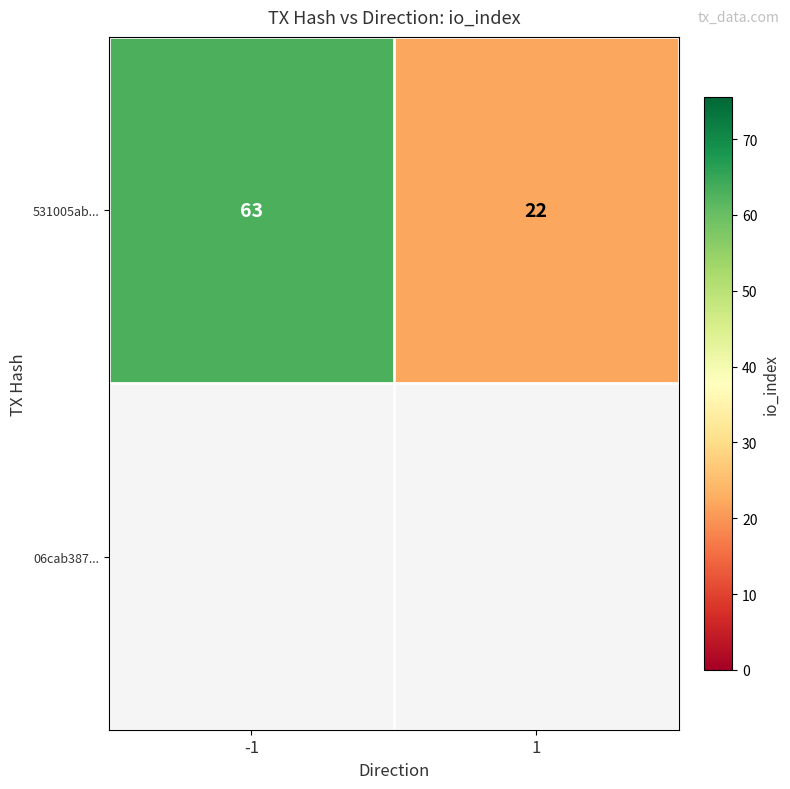

List the labels in order of value, largest first.

-1, 1